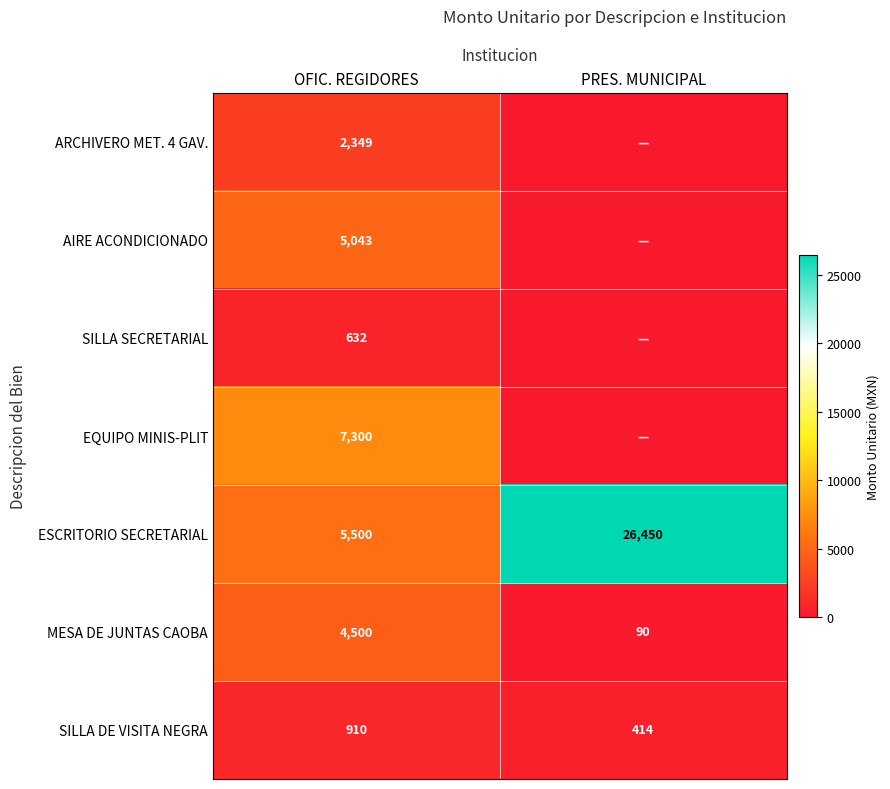

What is the total value across all series at OFIC. REGIDORES?

26234